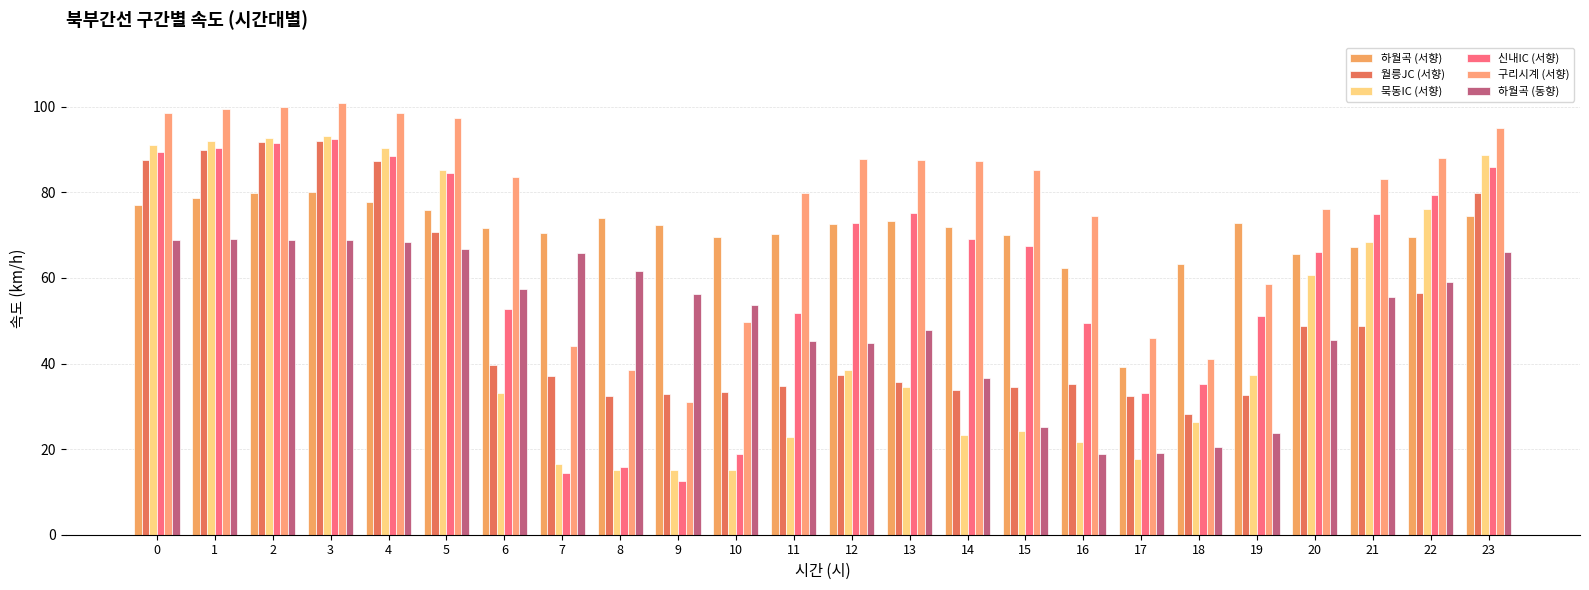

Rank the categories by 월릉JC (서향) value from highest to lowest.

3, 2, 1, 0, 4, 23, 5, 22, 21, 20, 6, 12, 7, 13, 16, 11, 15, 14, 10, 9, 19, 8, 17, 18